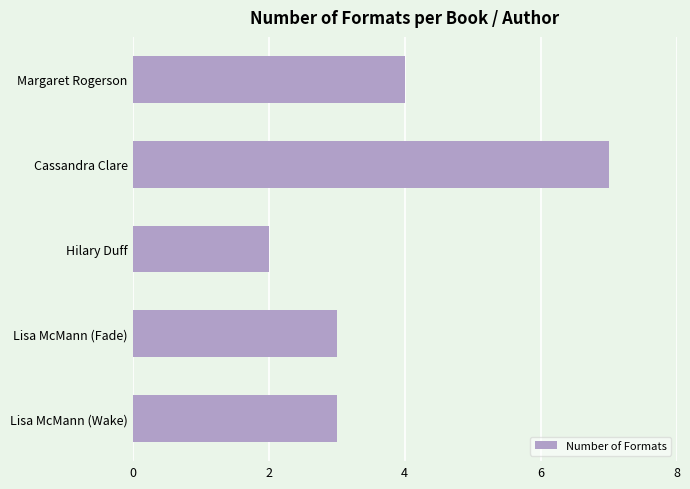

Which has a higher value, Hilary Duff or Cassandra Clare?

Cassandra Clare